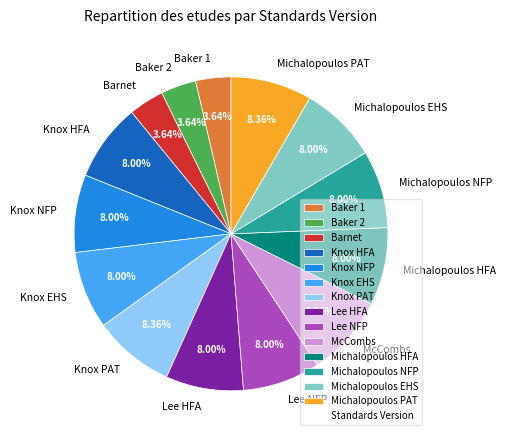

Does any single category account for the majority?

No